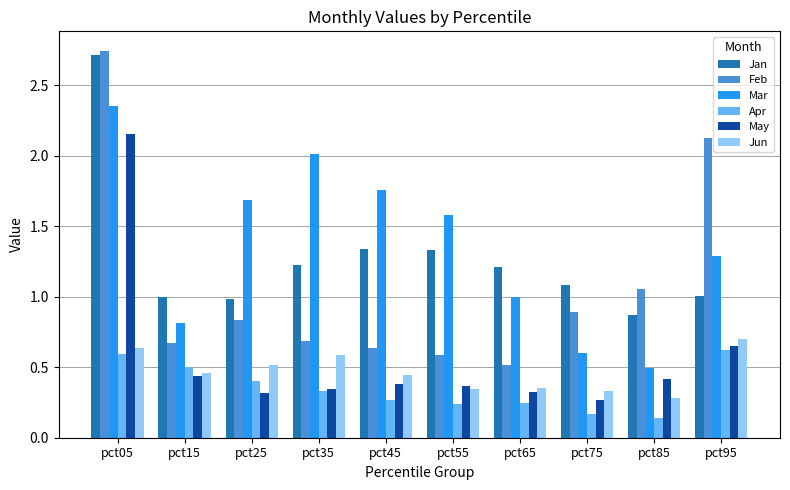

What is the approximate value of Jan at pct15?

1.0